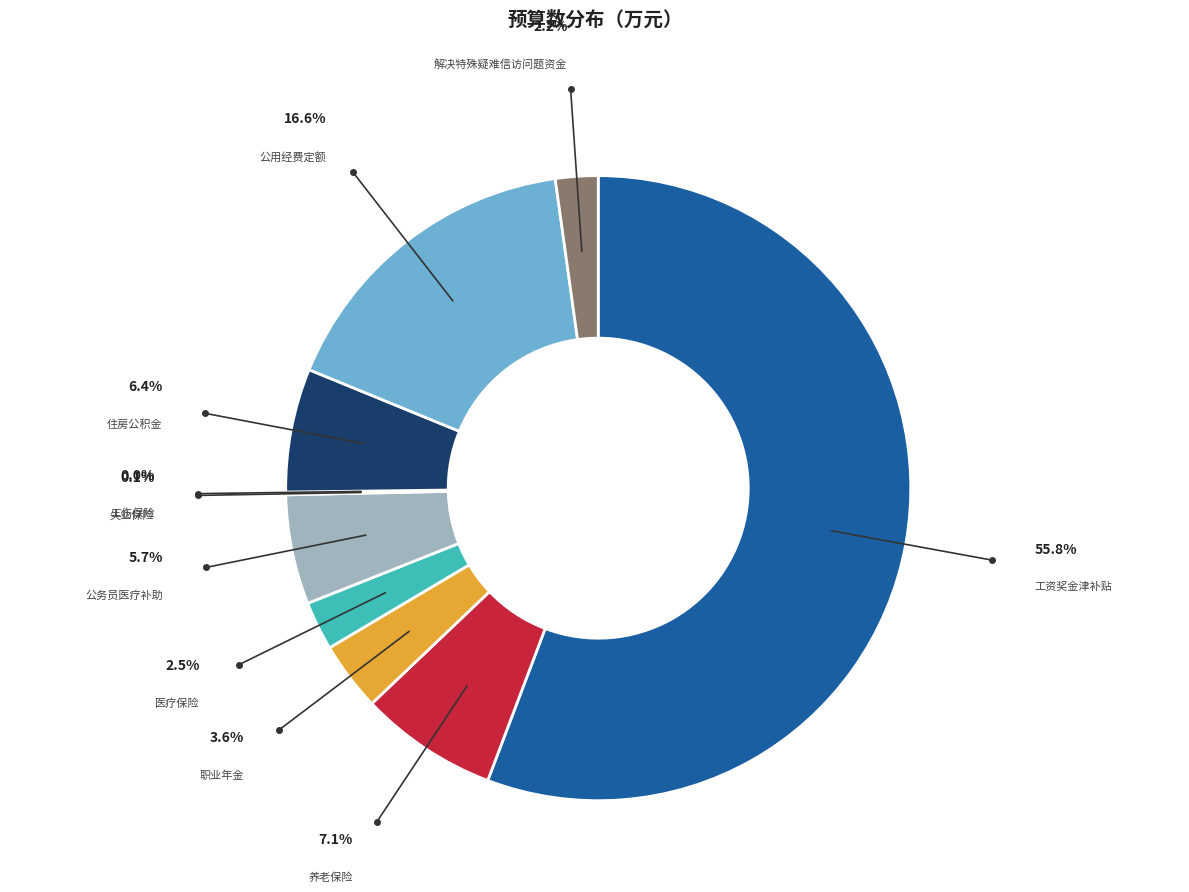

Does 住房公积金 account for over 50% of the chart?

No